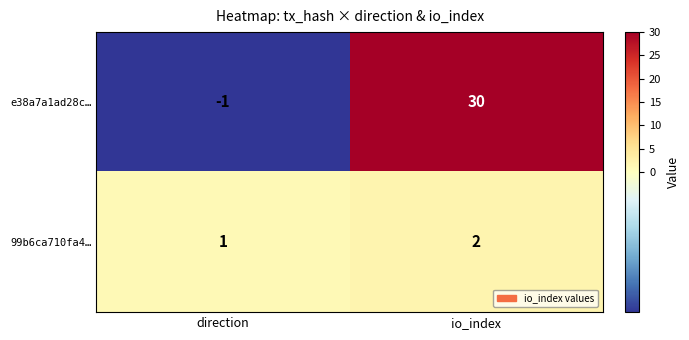

Which label corresponds to the largest value in the chart?

io_index